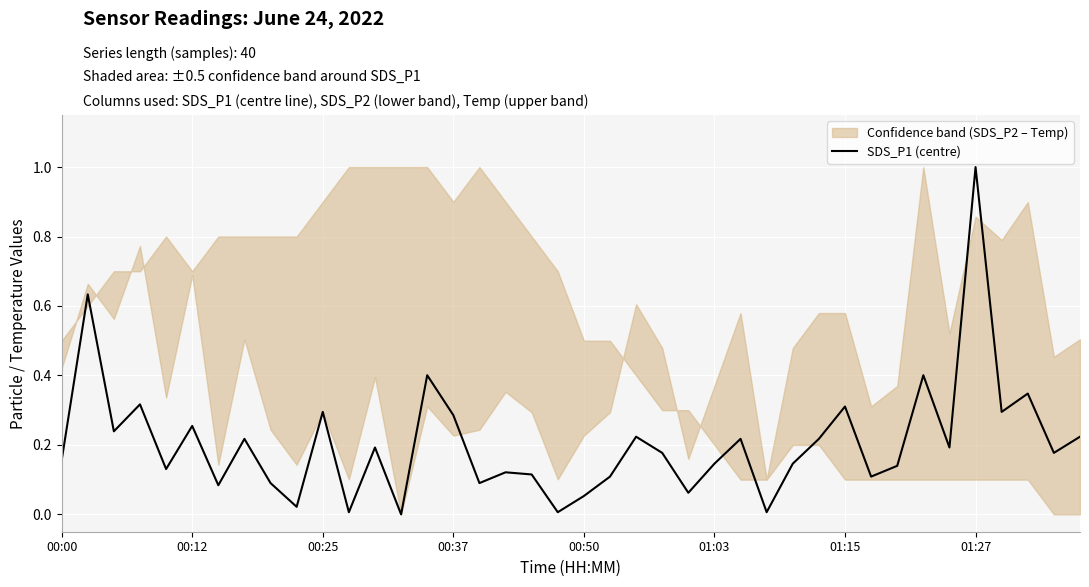

Is it true that the value at 22 is 0.2?

True